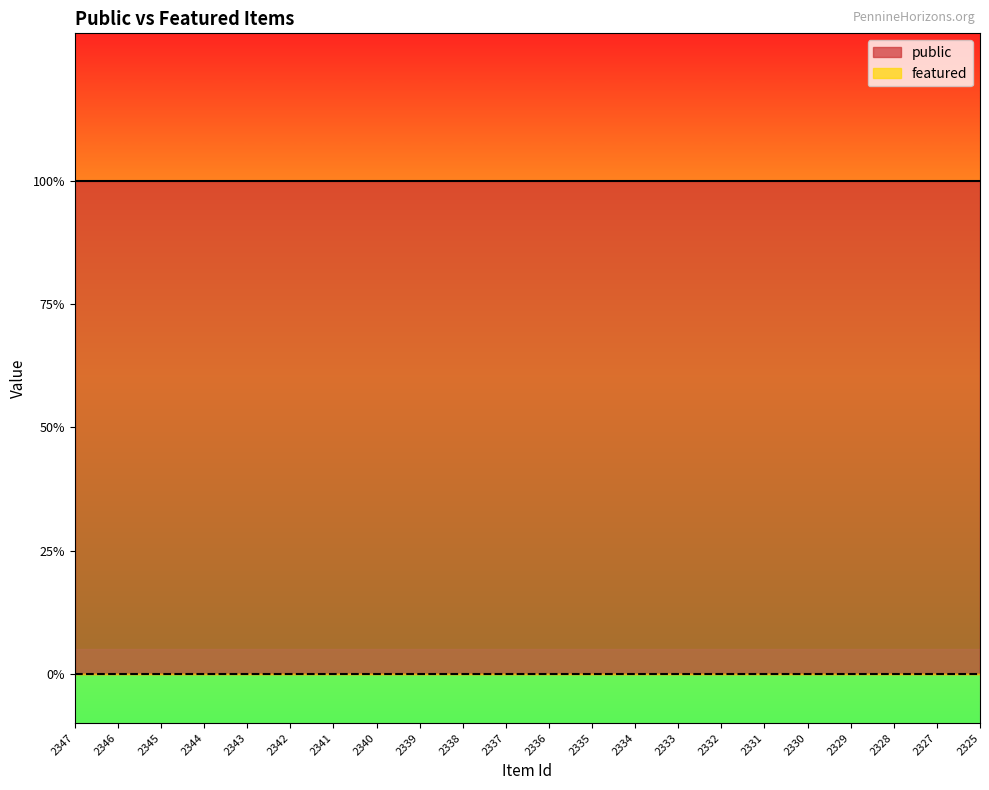

What is the value of the public point at the 9th from the left?

1